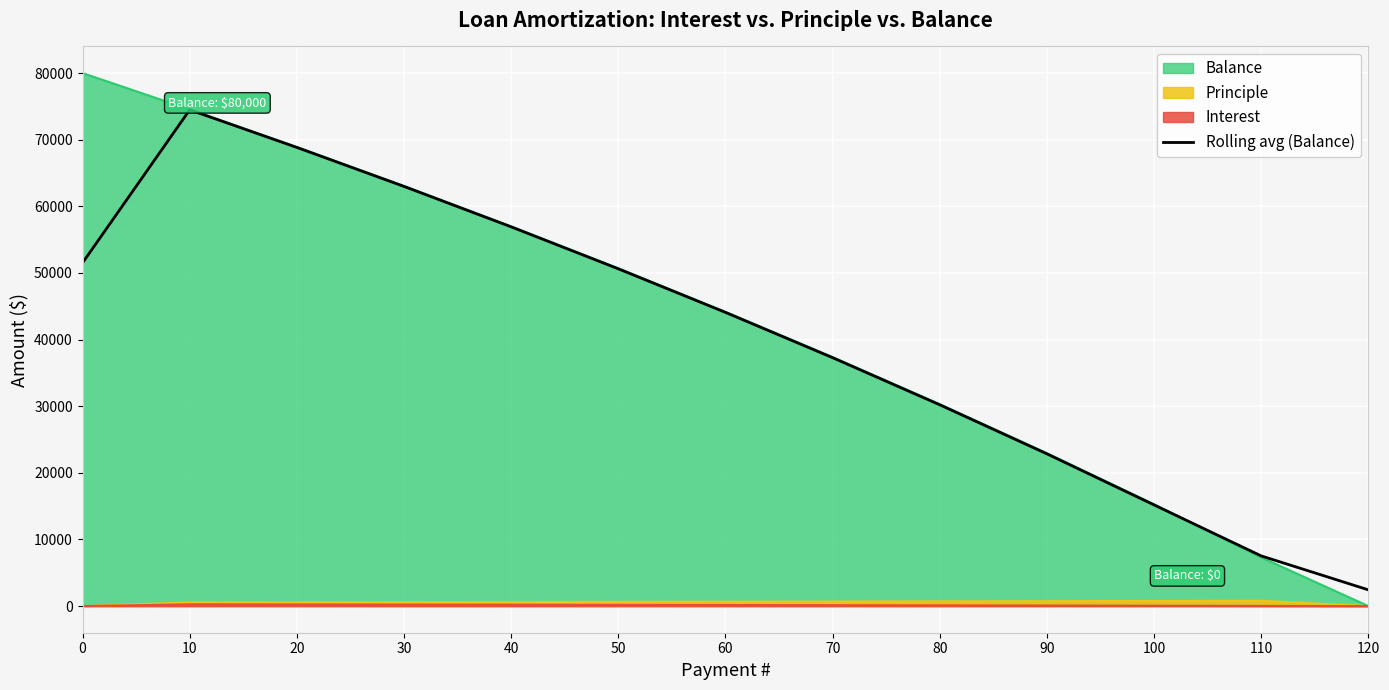

Reading left to right, list all the values displayed in this chart.

0=51517.4	10=74486.7	20=68840.4	30=62988.6	40=56920.3	50=50622.3	60=44081.2	70=37282.4	80=30210.8	90=22849.5	100=15180.7	110=7530.1	120=2433.6